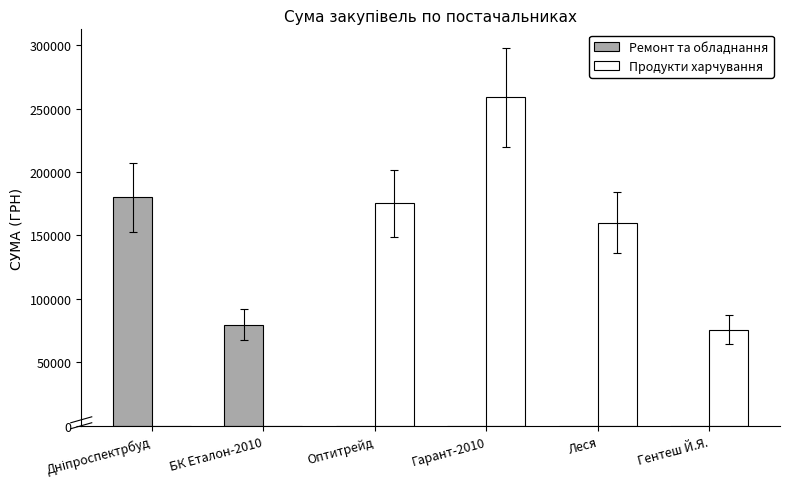

What is the sum of all Продукти харчування values?

669585.9